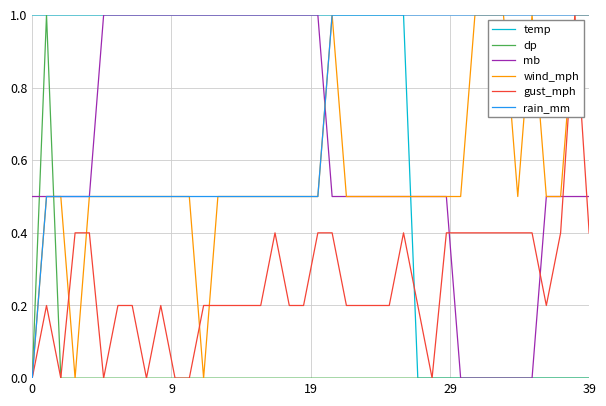

Which series has the largest total across all categories?

rain_mm